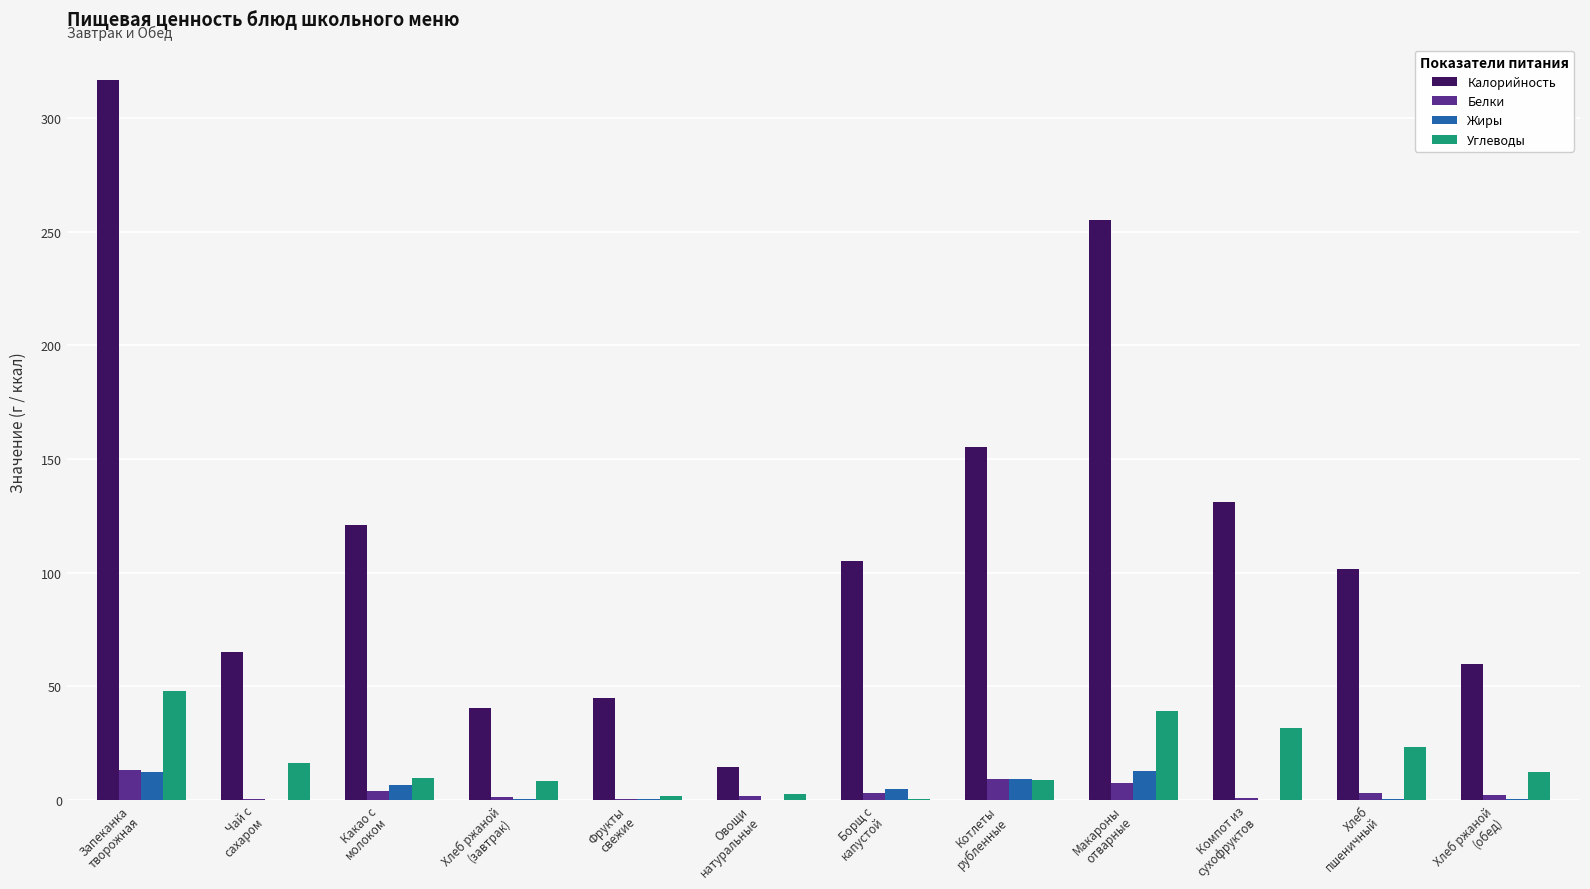

Which series has the largest total across all categories?

Калорийность